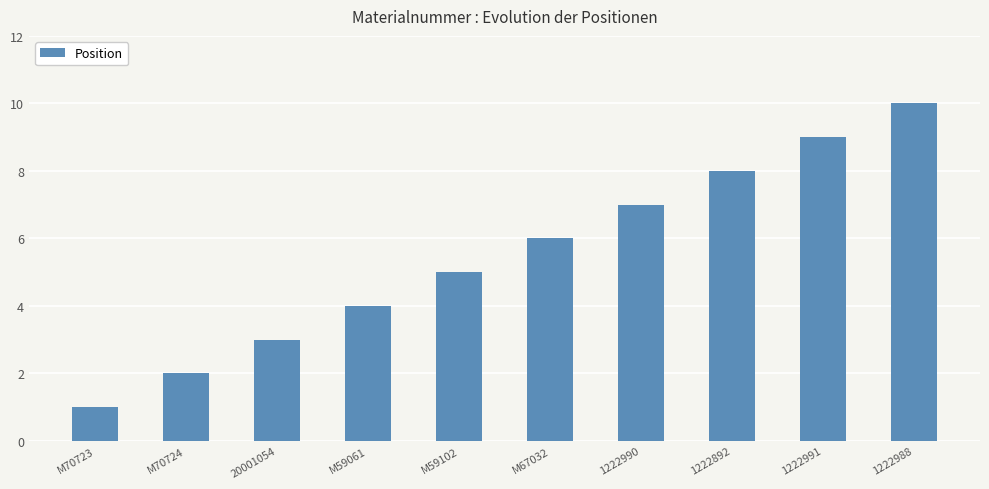

What is the difference between the maximum and second lowest values?

8